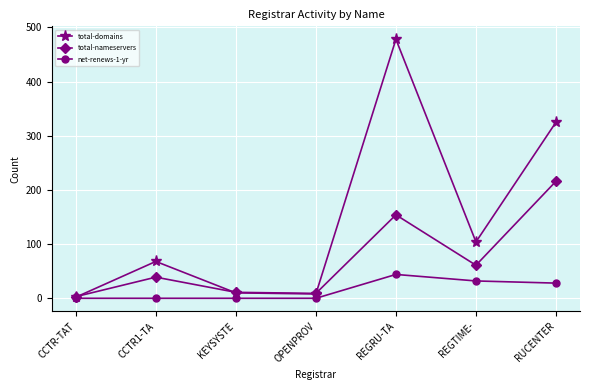

The value of total-domains at CCTR1-TA is 68. True or false?

True